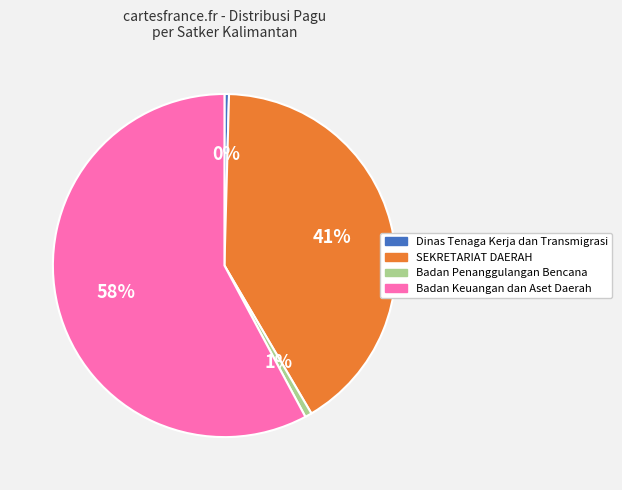

Does any single category account for the majority?

Yes